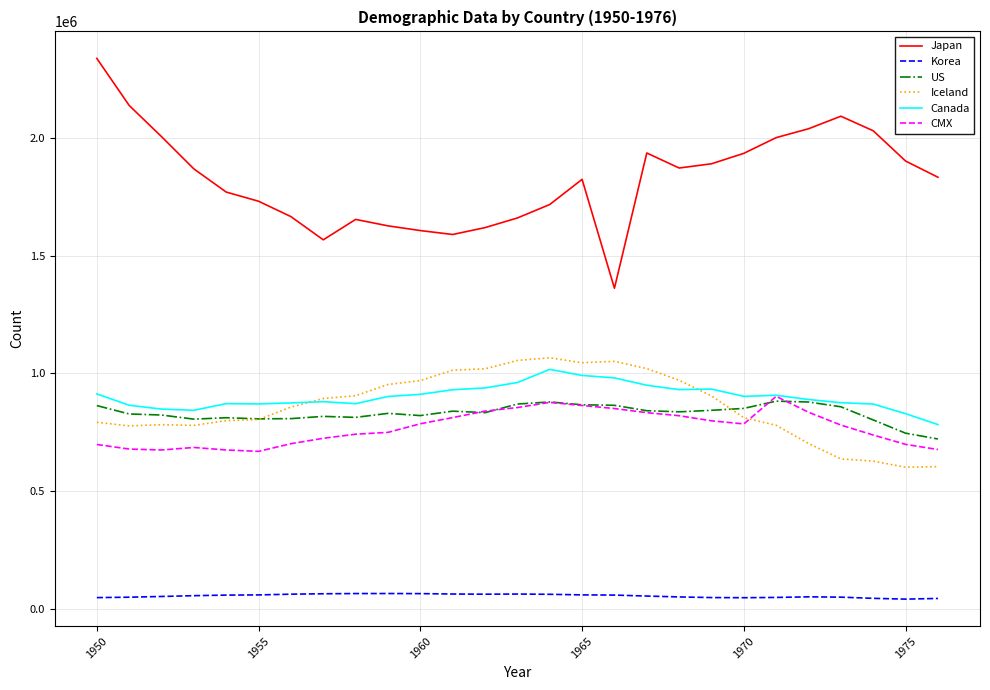

True or false: CMX and Korea cross at least once.

False